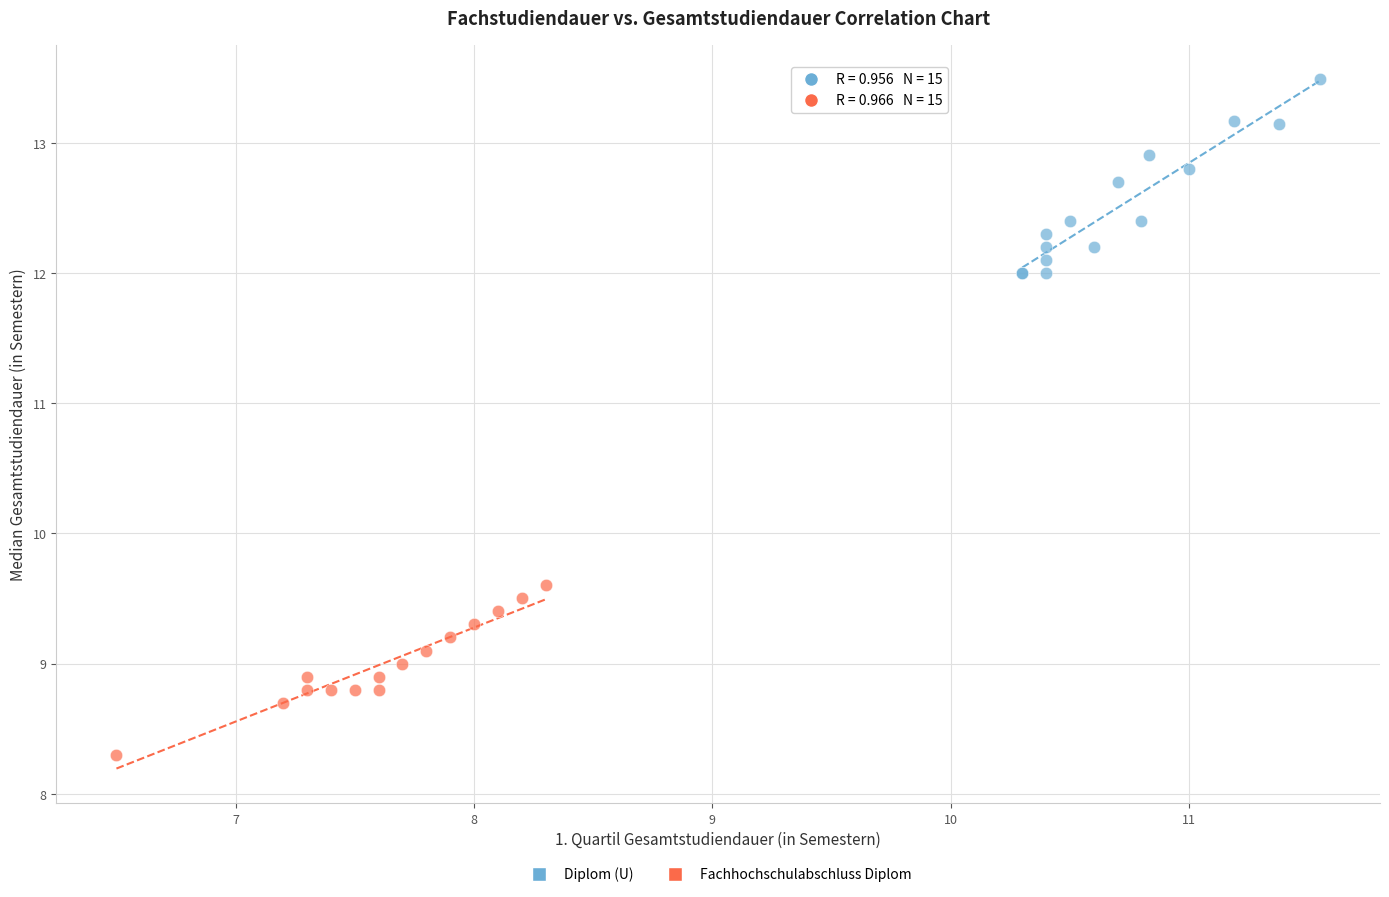

Which series reaches the maximum Y coordinate?

Diplom (U)